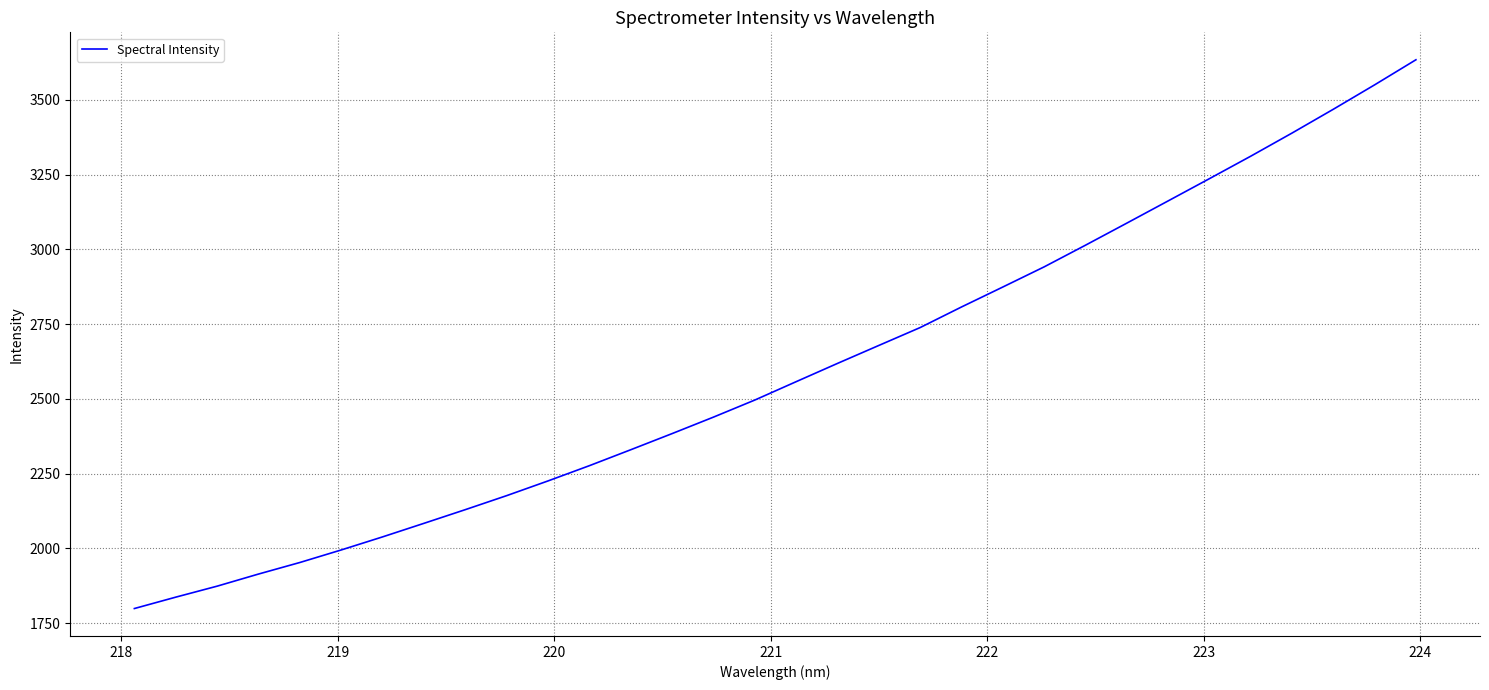

Reading left to right, extract all data points from this chart.

1799.2	1837.3	1874.0	1914.5	1953.2	1995.1	2038.9	2084.2	2130.0	2176.8	2226.0	2277.0	2330.3	2384.3	2439.4	2496.5	2557.9	2619.0	2679.1	2738.9	2807.7	2874.5	2941.8	3014.2	3088.0	3162.3	3236.7	3311.9	3389.2	3468.8	3550.4	3634.2